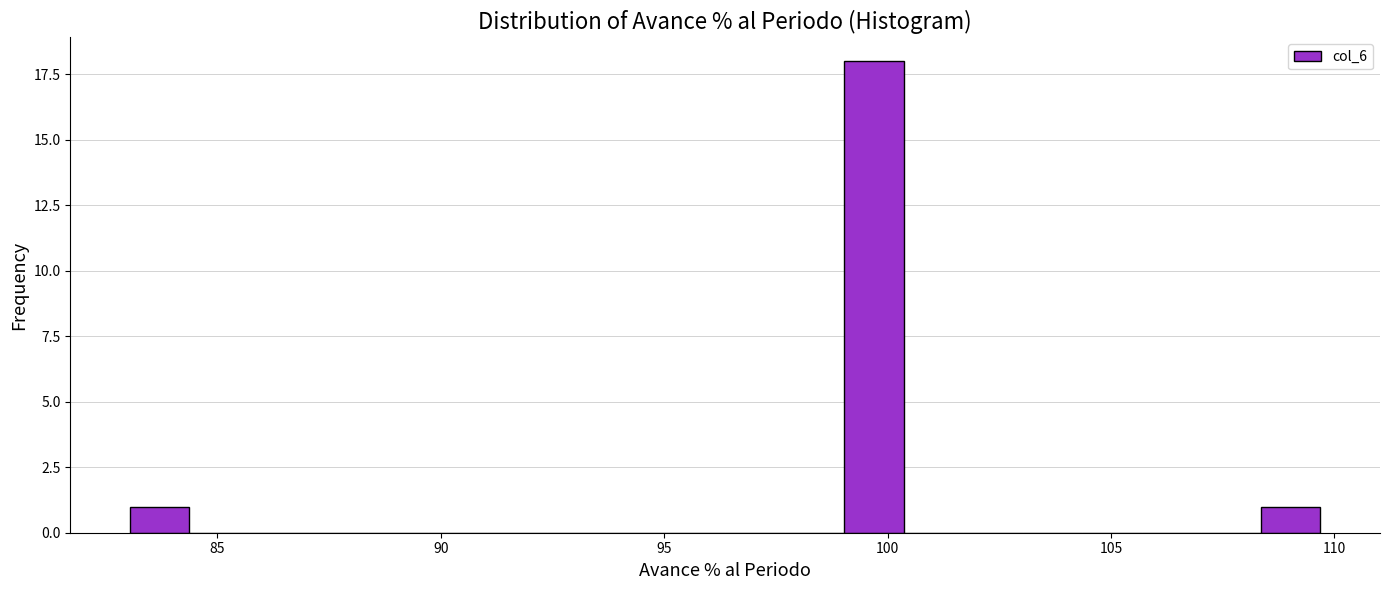

Around what value on the x-axis is the tallest bar? Give the approximate position of its centre, as read against the axis.

99.5